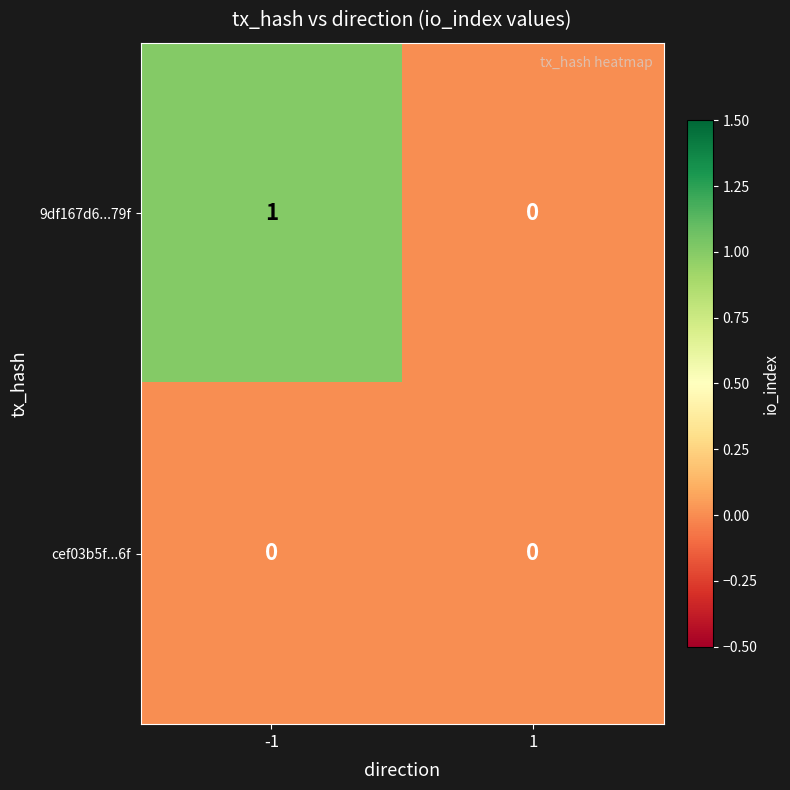

Which series has the largest total across all categories?

9df167d6...79f